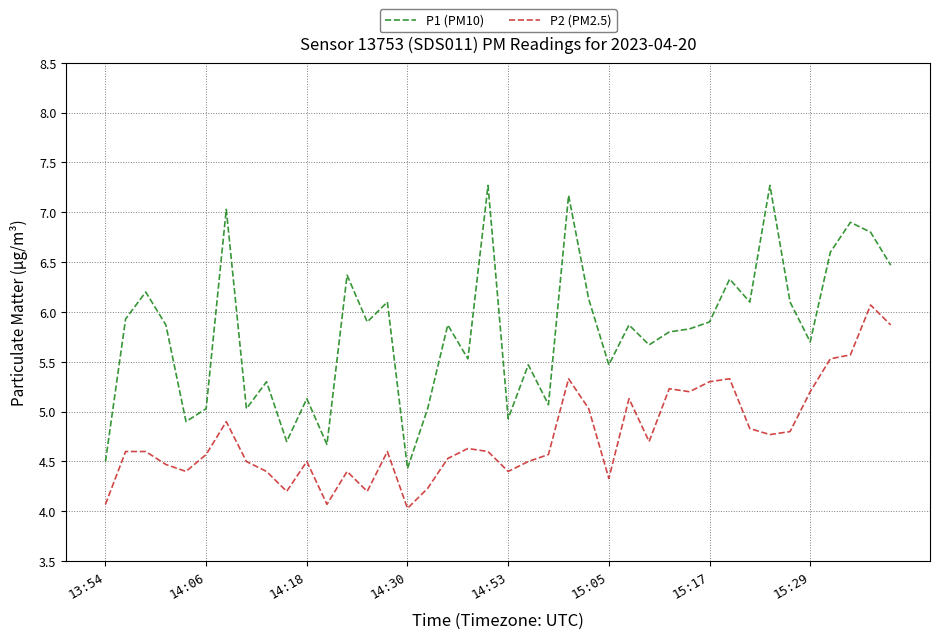

What is the difference between the maximum and minimum values in the P2 (PM2.5) series?

2.0